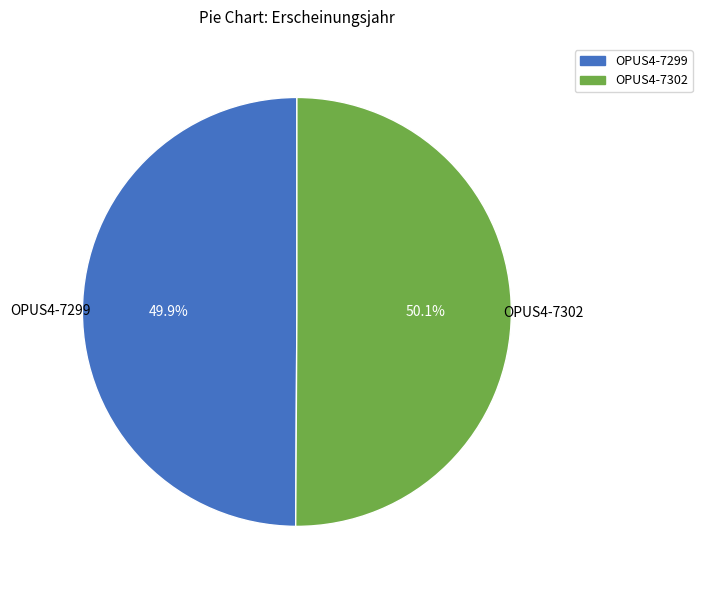

Count the number of slices in the pie.

2